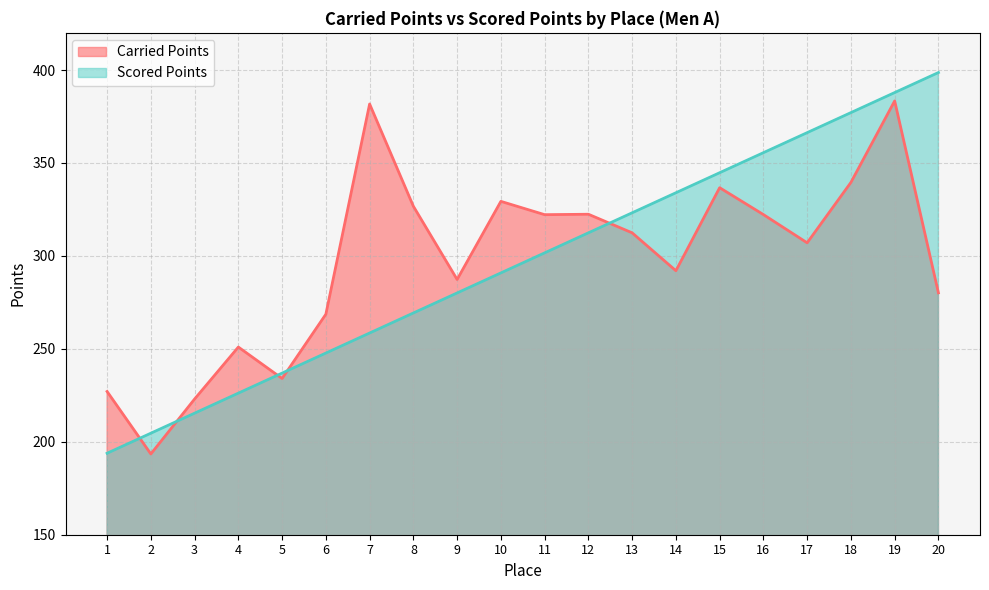

The Scored Points series shows 312.4 at 12. True or false?

True